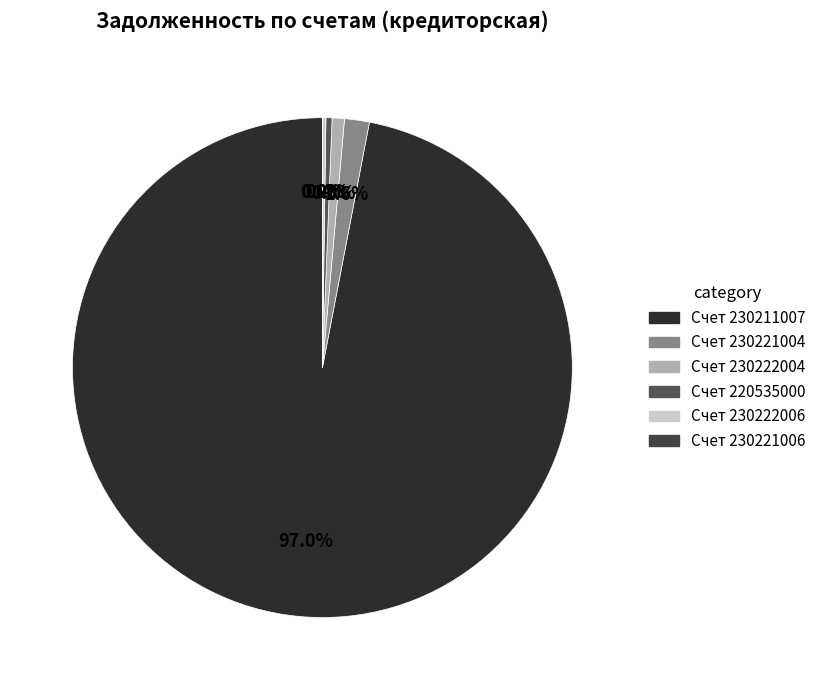

What is the smallest slice in the pie chart?

230221006